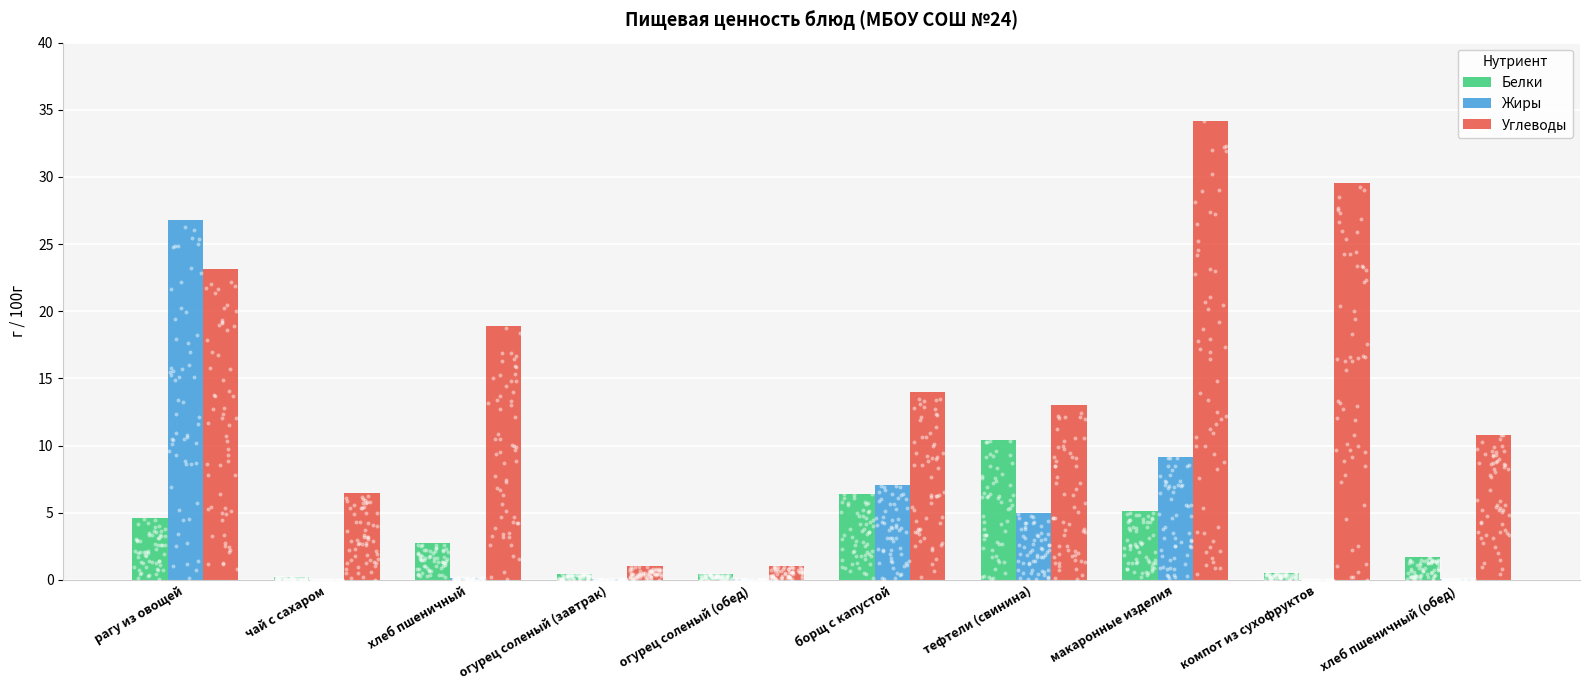

Which series contains the highest Y value?

Углеводы